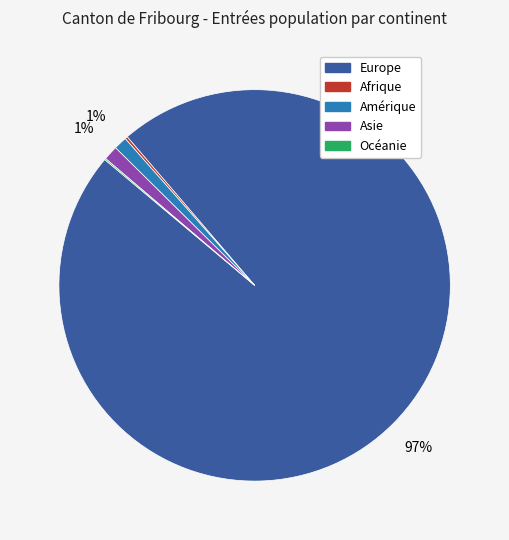

To the nearest percent, what is the average slice percentage?

20%